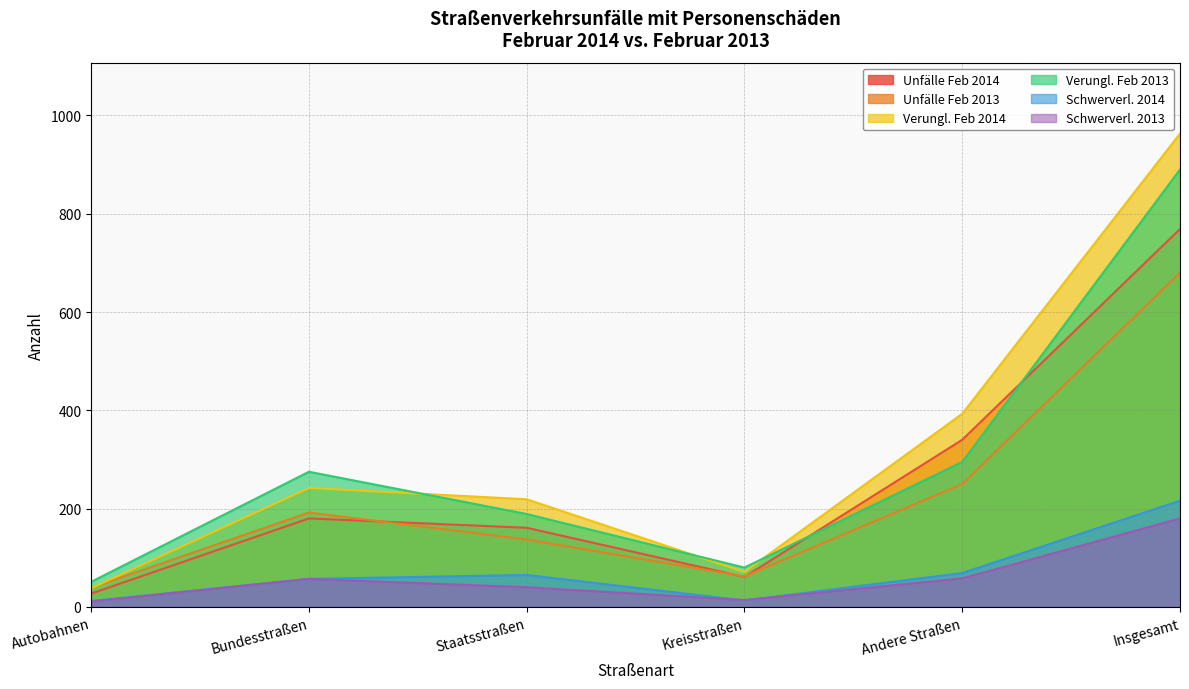

At which label is Schwerverl. 2014 closest to 114?

Andere Straßen